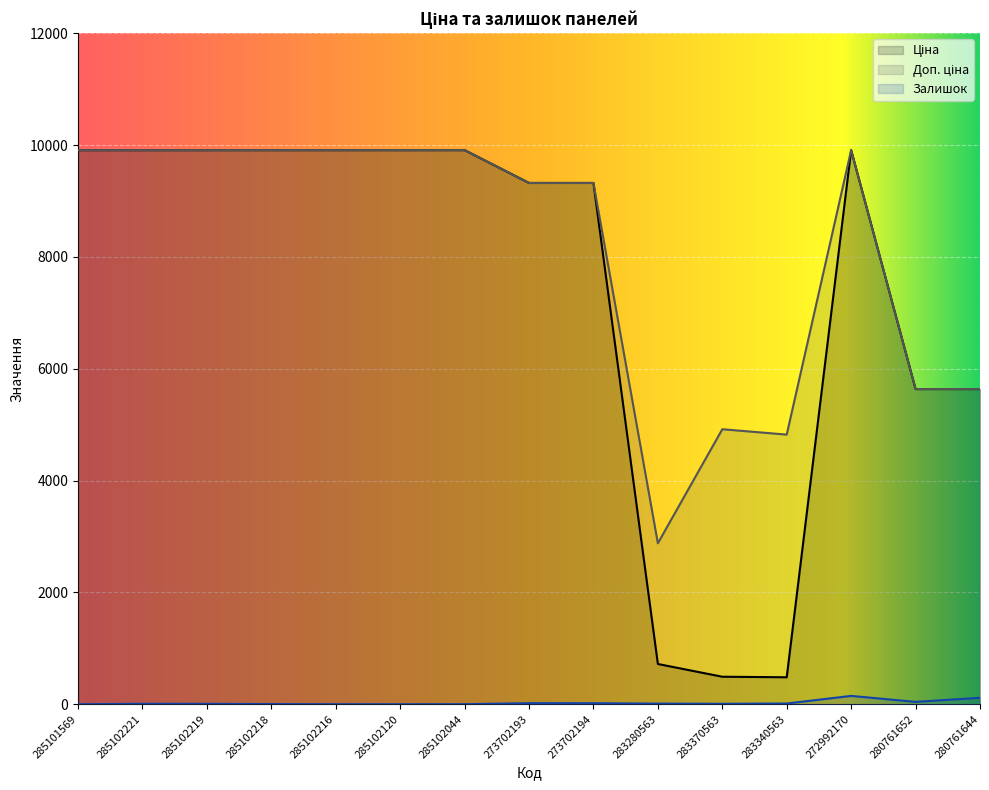

At which label is Ціна closest to 5195?

280761652